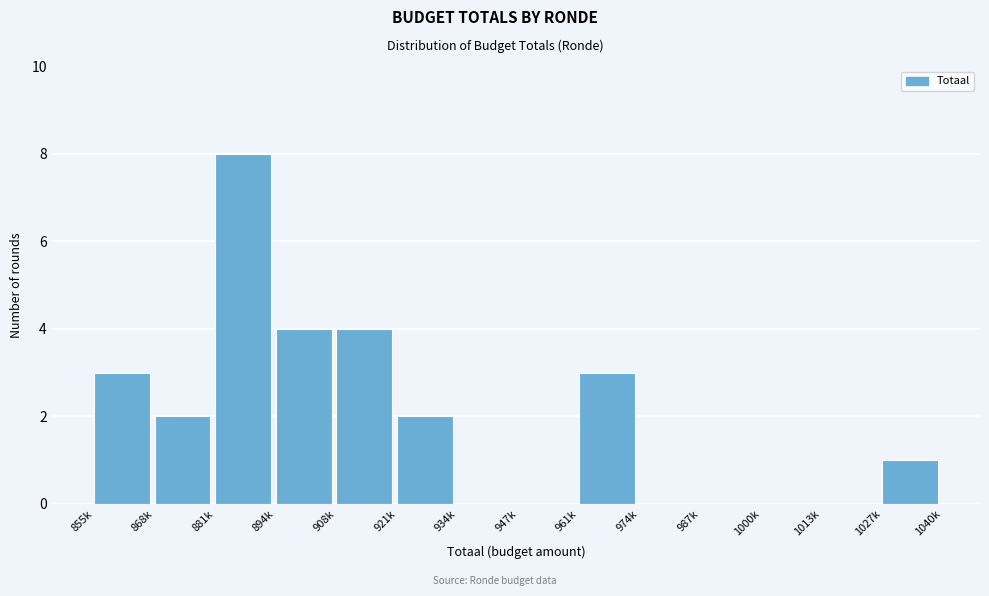

Reading right to left, what are all the values shown in this chart?

1027k=1	1013k=0	1000k=0	987k=0	974k=0	961k=3	947k=0	934k=0	921k=2	908k=4	894k=4	881k=8	868k=2	855k=3